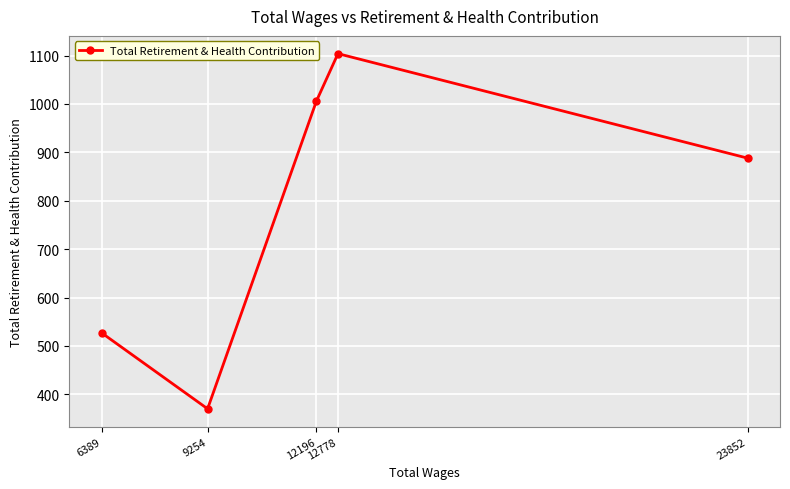

What is the difference between the values at 6389 and 12196?

479